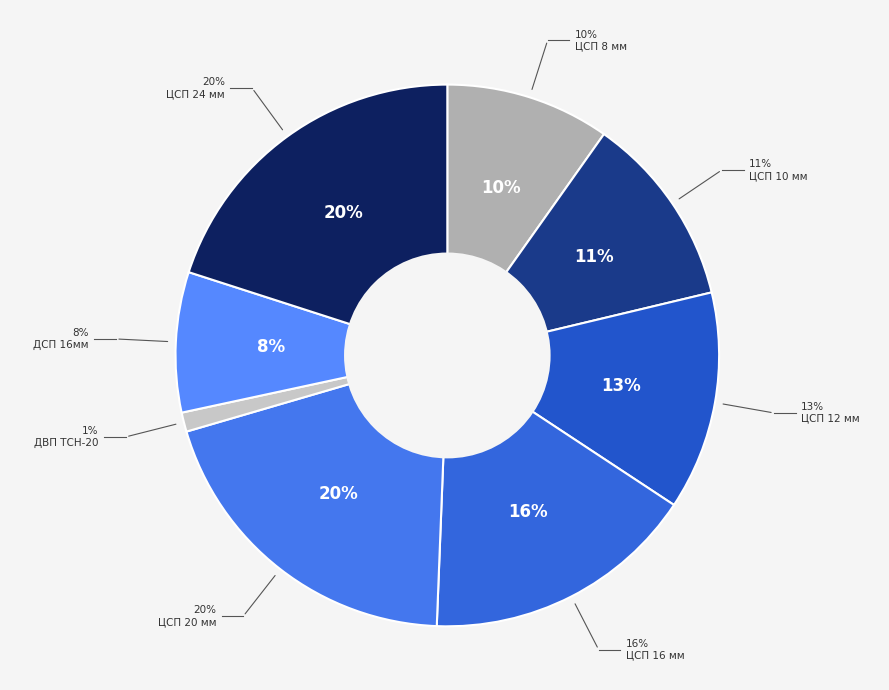

Which category has the biggest portion of the pie?

ЦСП 24 мм